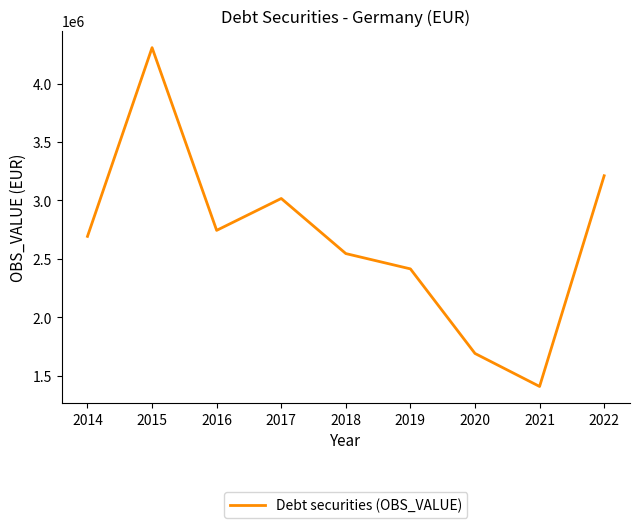

List the labels in order of value, smallest first.

2021, 2020, 2019, 2018, 2014, 2016, 2017, 2022, 2015